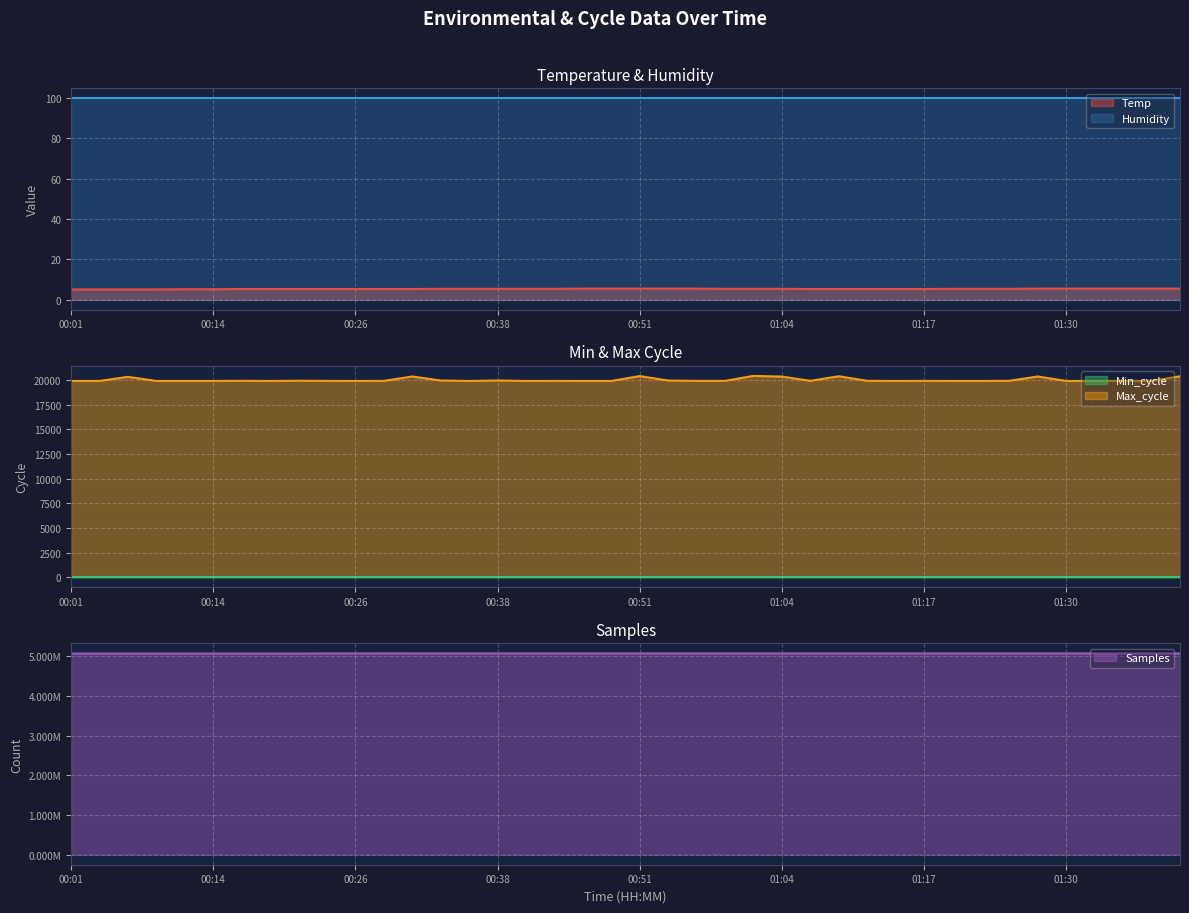

True or false: Temp has more than 0 points higher than both neighbors.

False